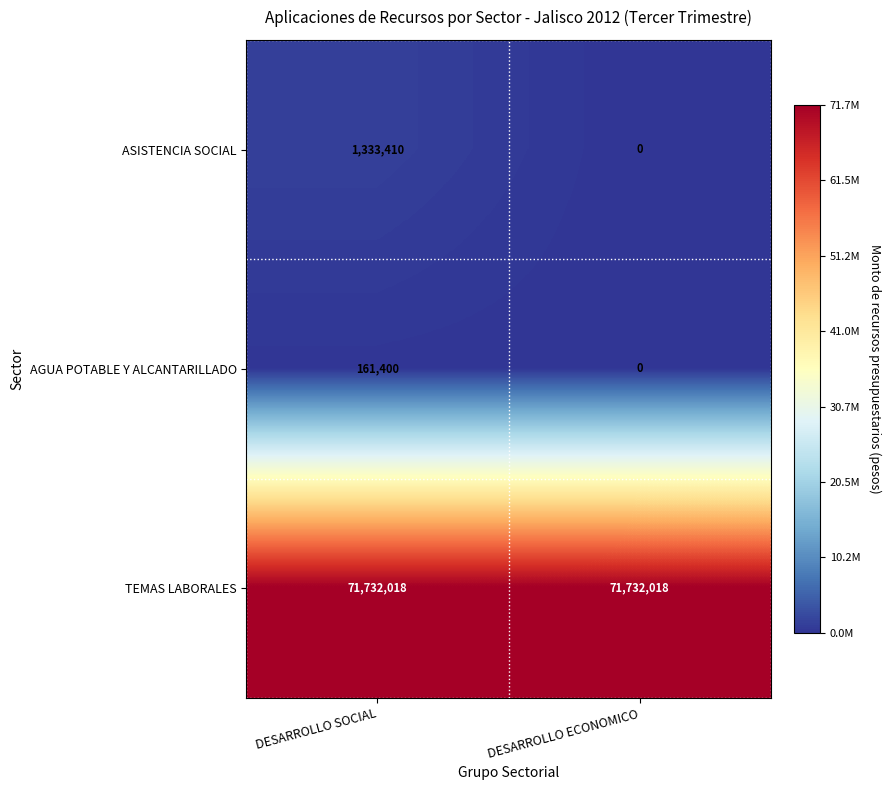

What is the sum of the TEMAS LABORALES values at DESARROLLO ECONOMICO and DESARROLLO SOCIAL?

143464036